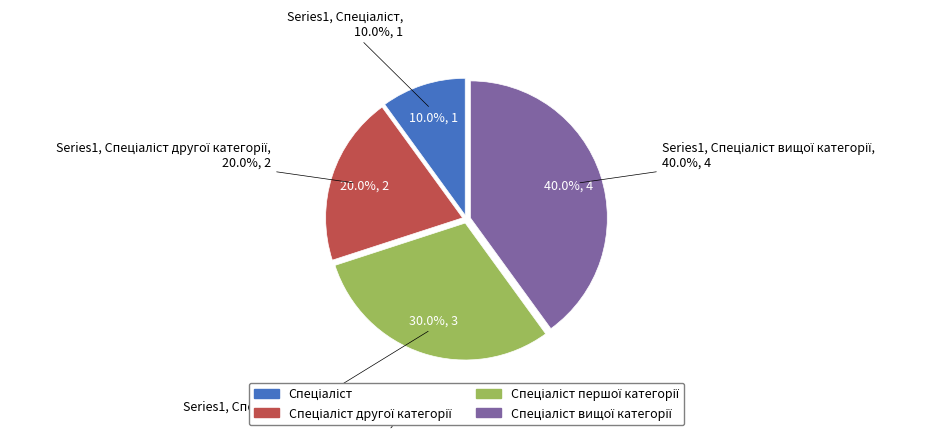

The Спеціаліст slice represents 10% of the pie. True or false?

True